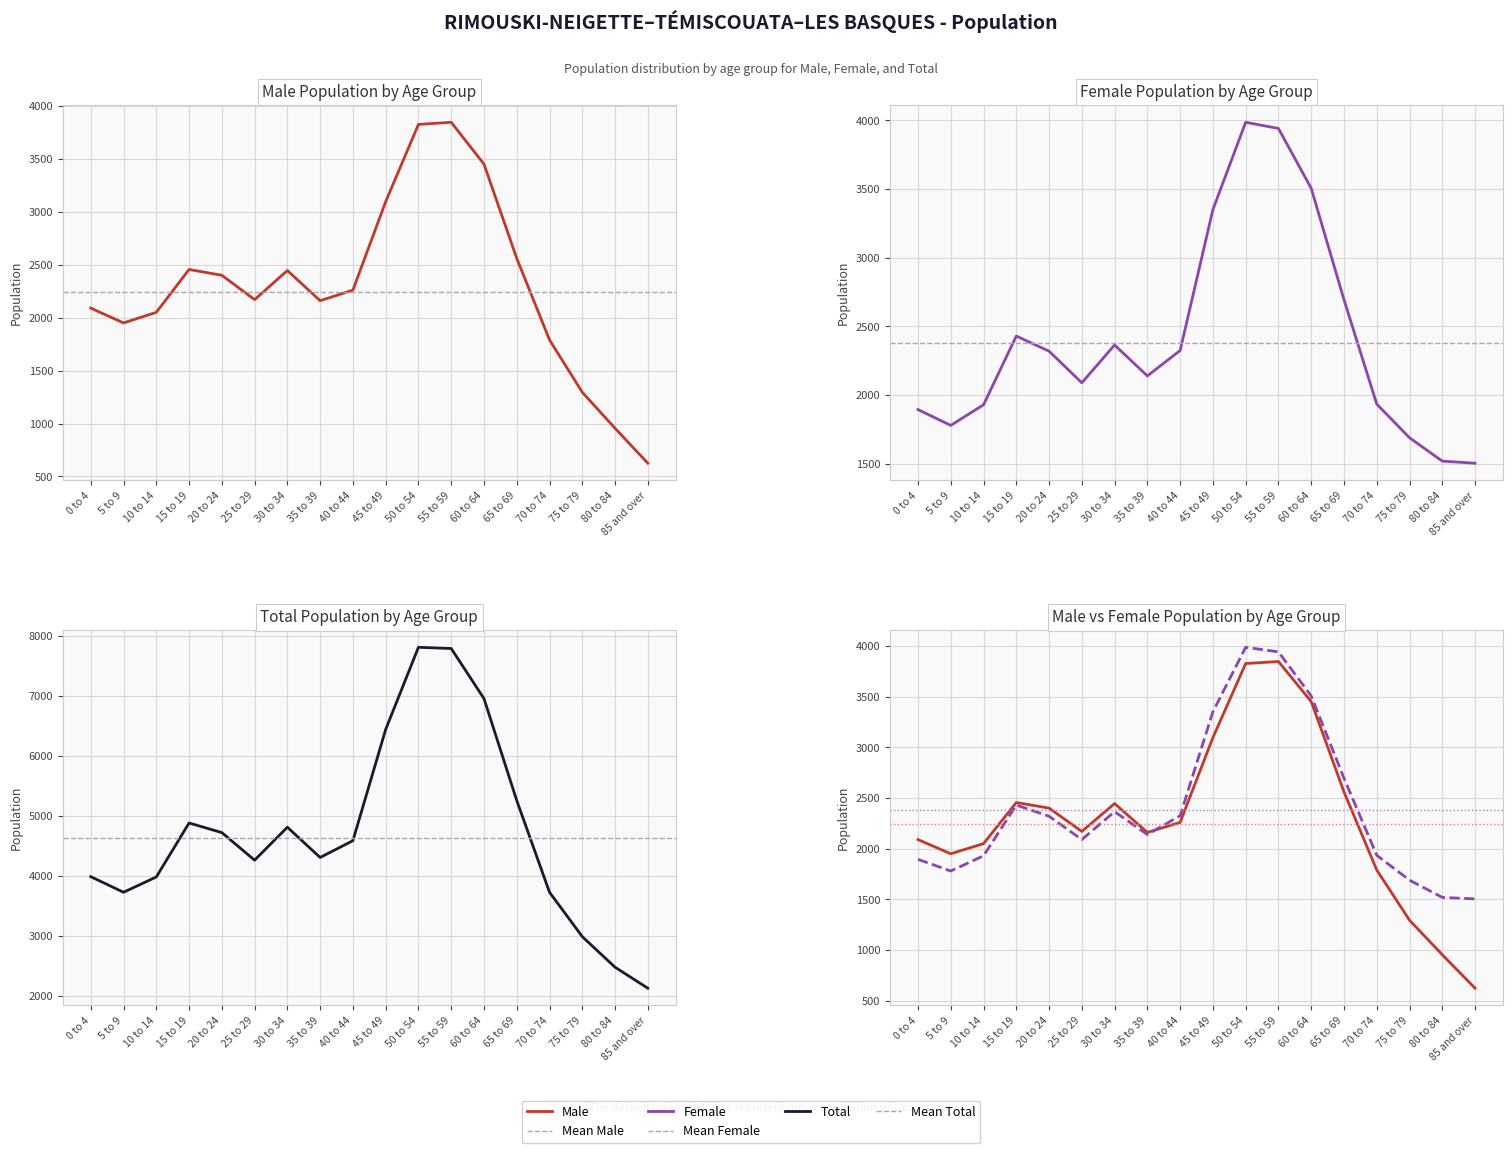

What is the value of the Female point at the 8th from the left?

2140